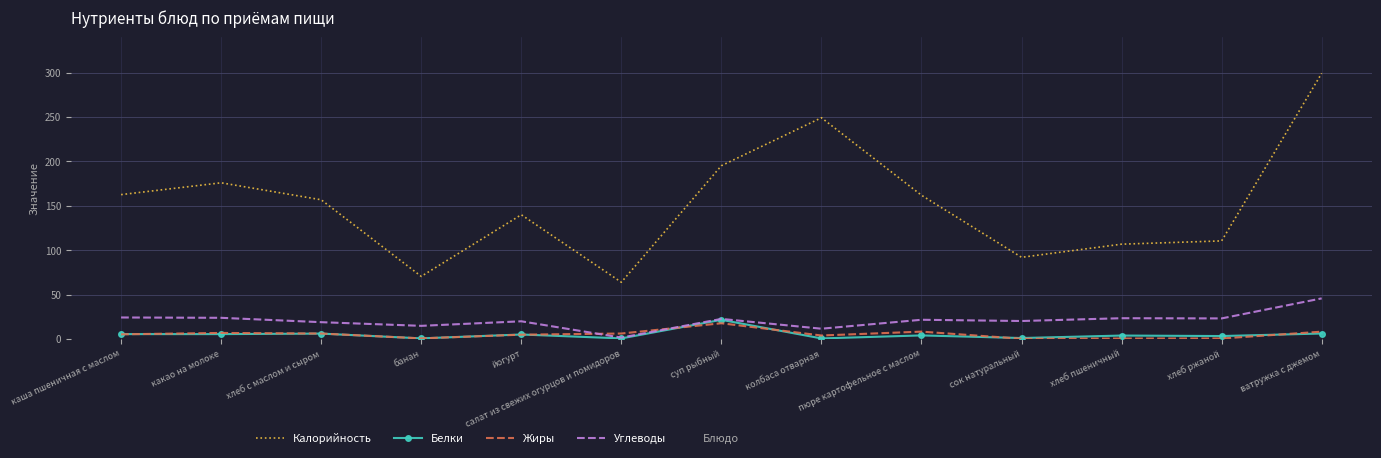

Which series has the largest range (max minus min)?

Калорийность